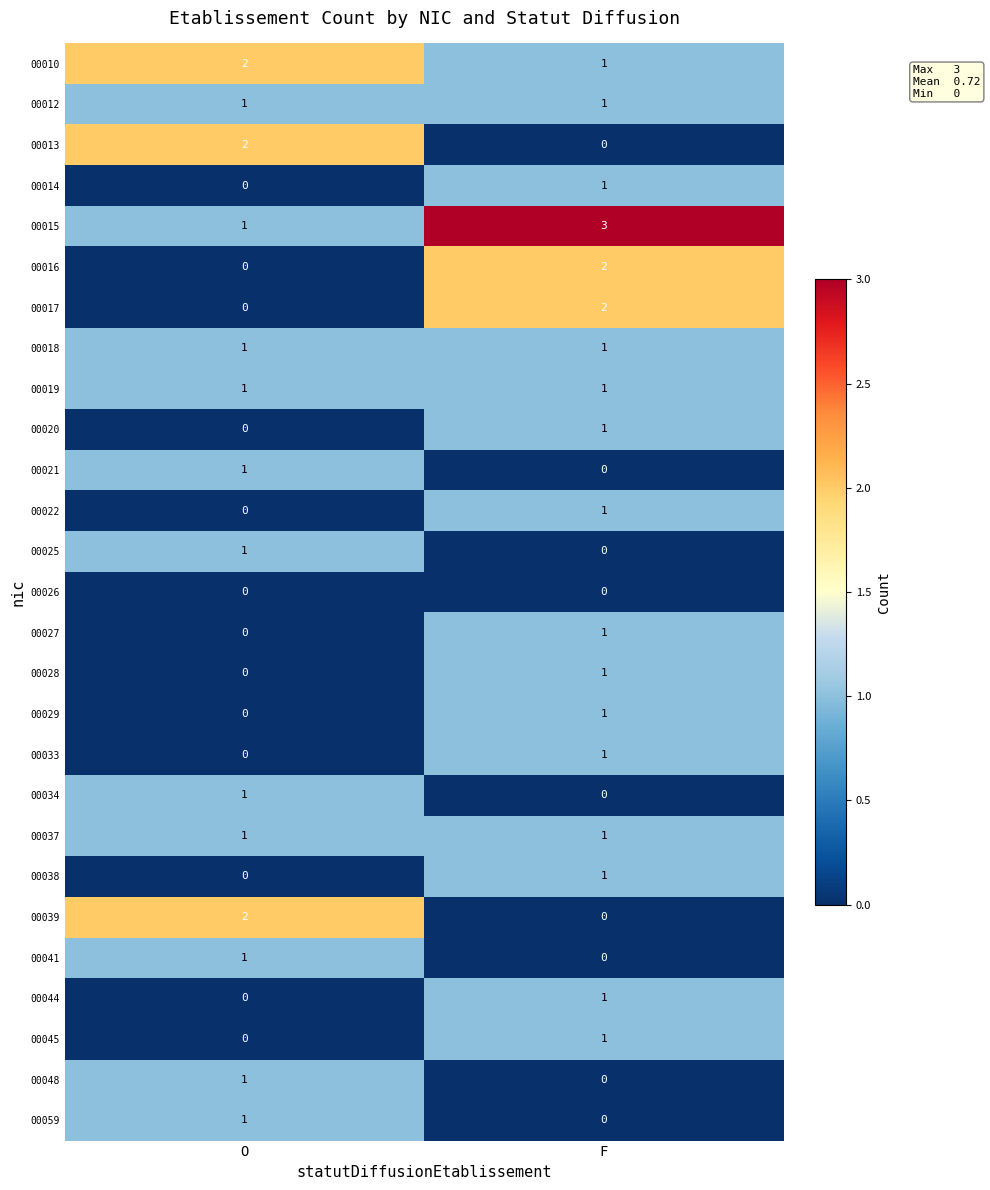

At which label is 00045 closest to 0?

O